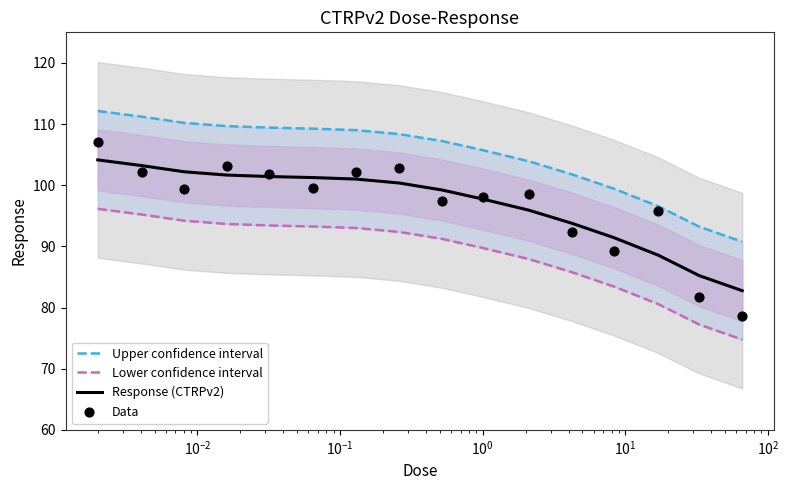

What is the highest value of the Response (CTRPv2) series?

104.1